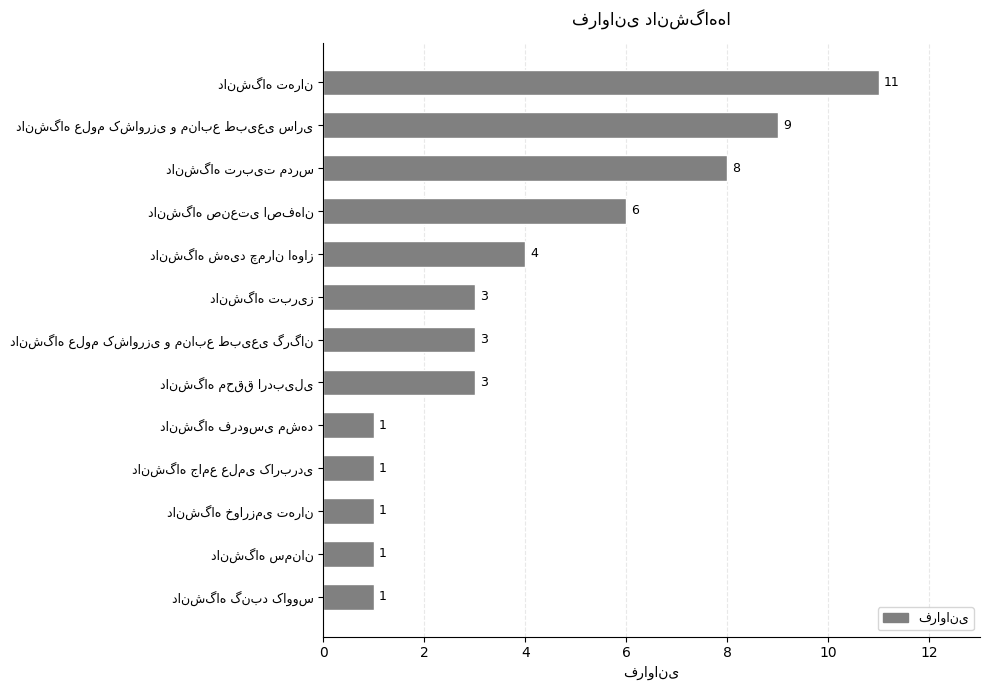

How many data points are less than 3?

5